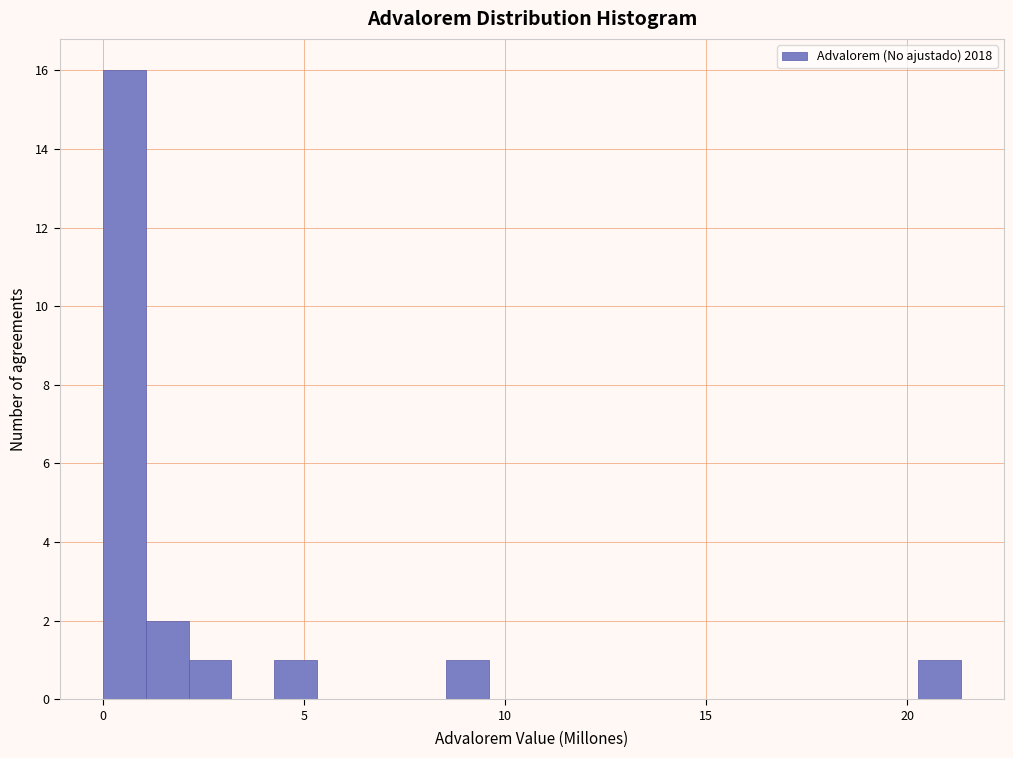

Read against the x-axis, roughly where is the centre of the tallest bar?

0.5